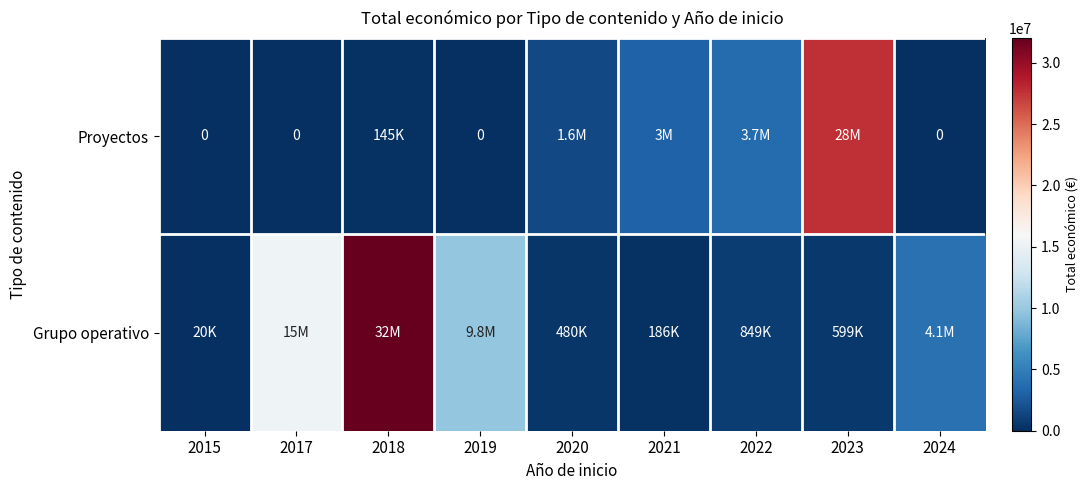

What is the total value across all series at 2021?

3210820